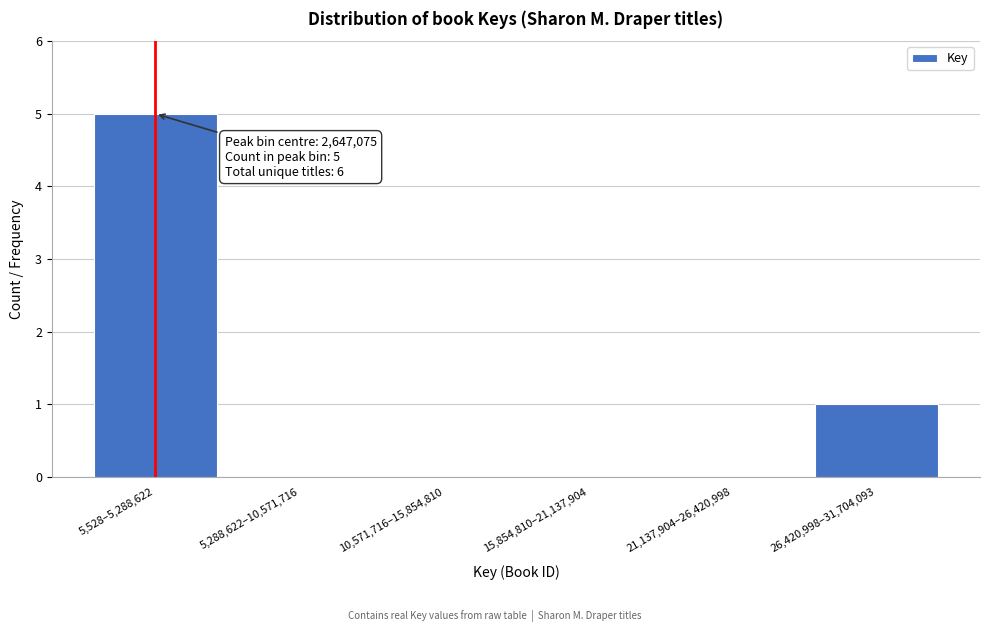

Reading left to right, what are all the values shown in this chart?

5,528–5,288,622=5	5,288,622–10,571,716=0	10,571,716–15,854,810=0	15,854,810–21,137,904=0	21,137,904–26,420,998=0	26,420,998–31,704,093=1